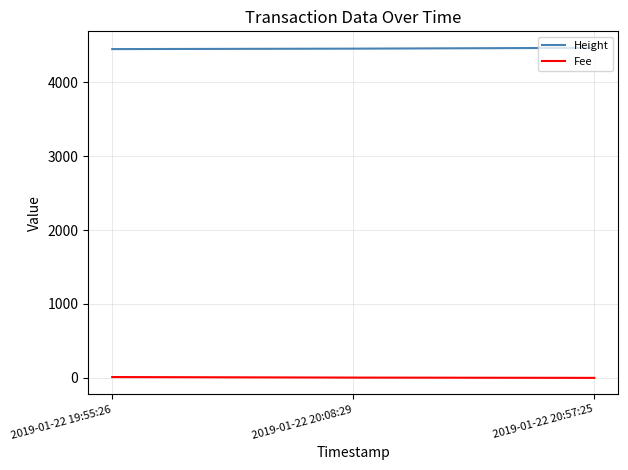

What is the difference between the second highest and minimum values in the Fee series?

3.9